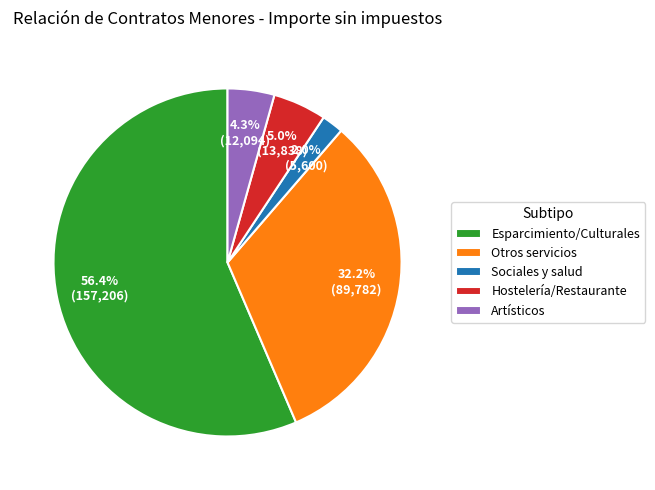

Which slice is the largest?

Esparcimiento/Culturales